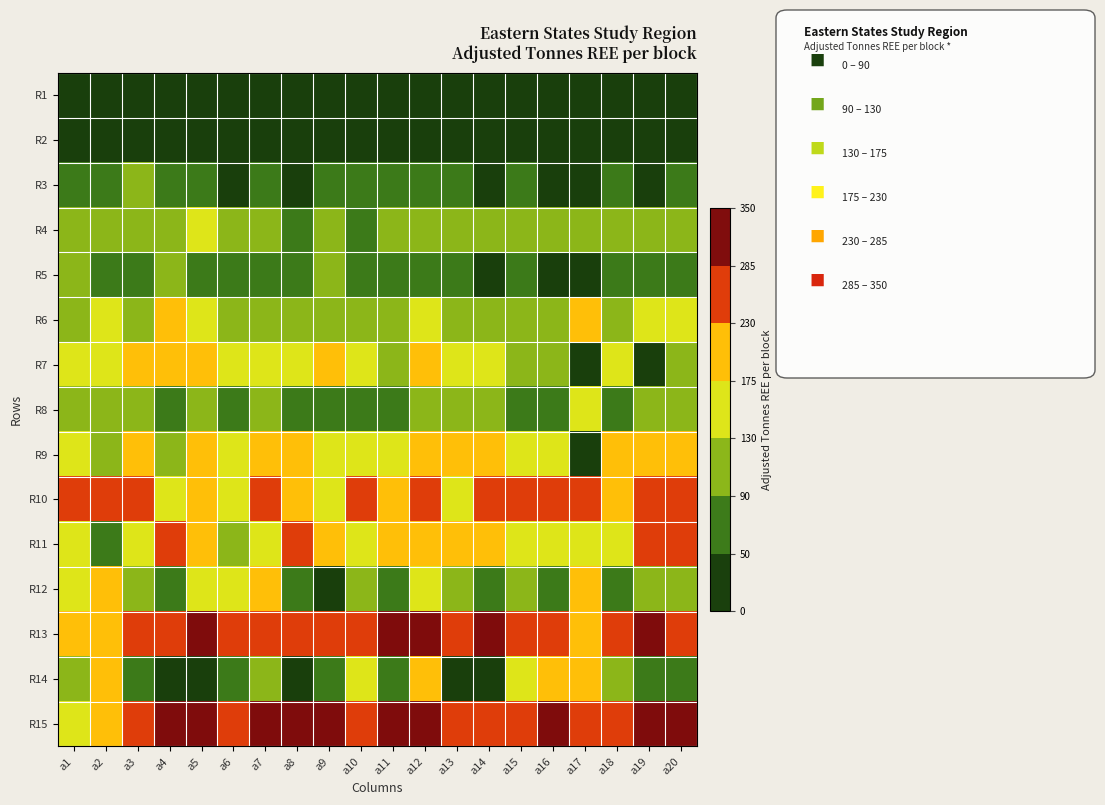

Between a5 and a9, which is larger?

a5